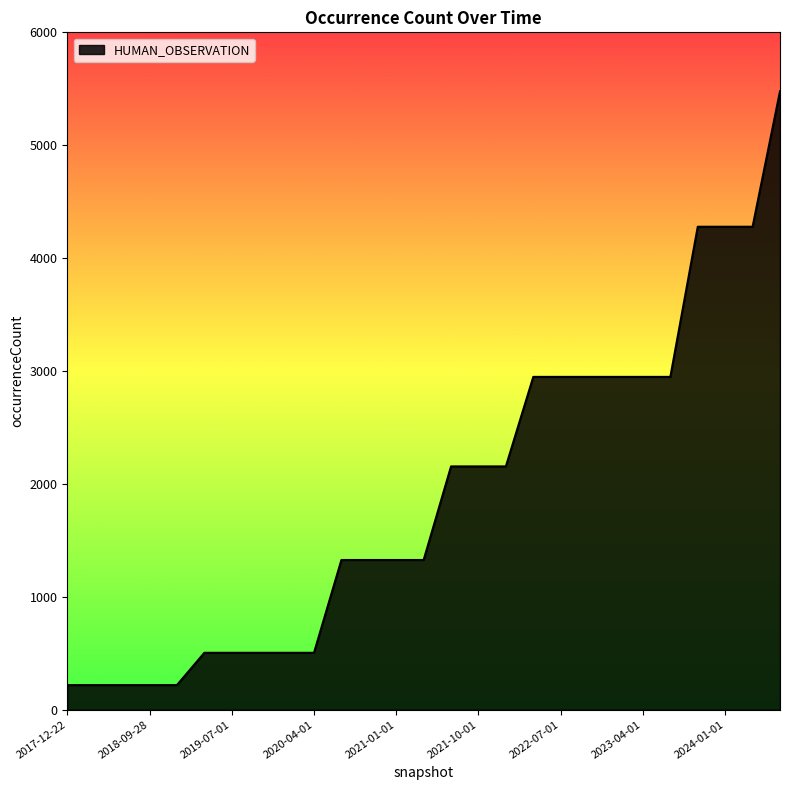

What is the smallest value displayed?

218